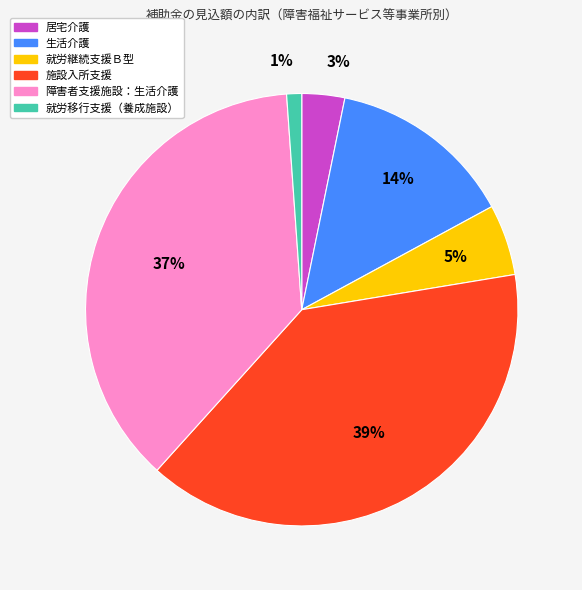

What percentage is the 障害者支援施設：生活介護 slice, to the nearest percent?

37%